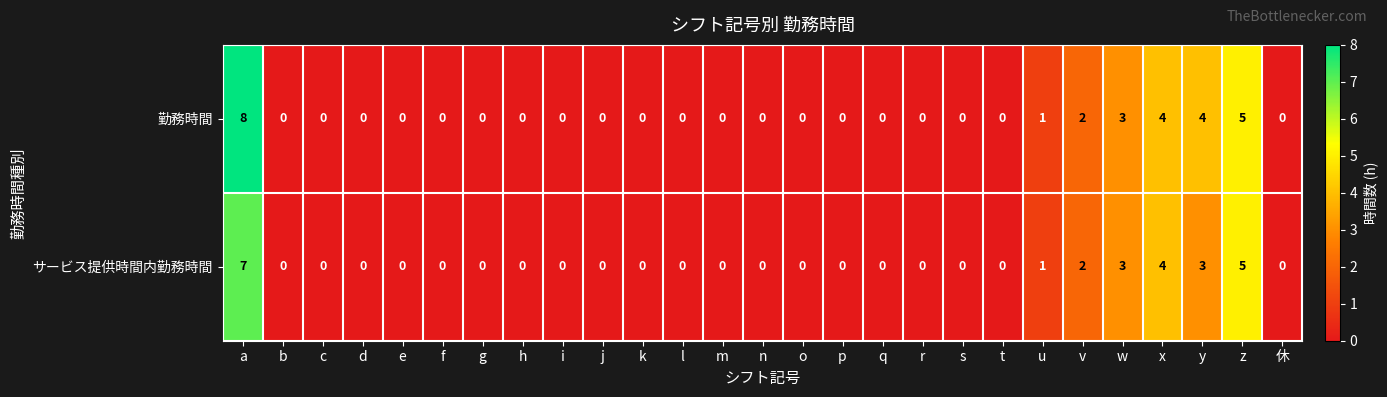

How many distinct data groups are displayed?

2